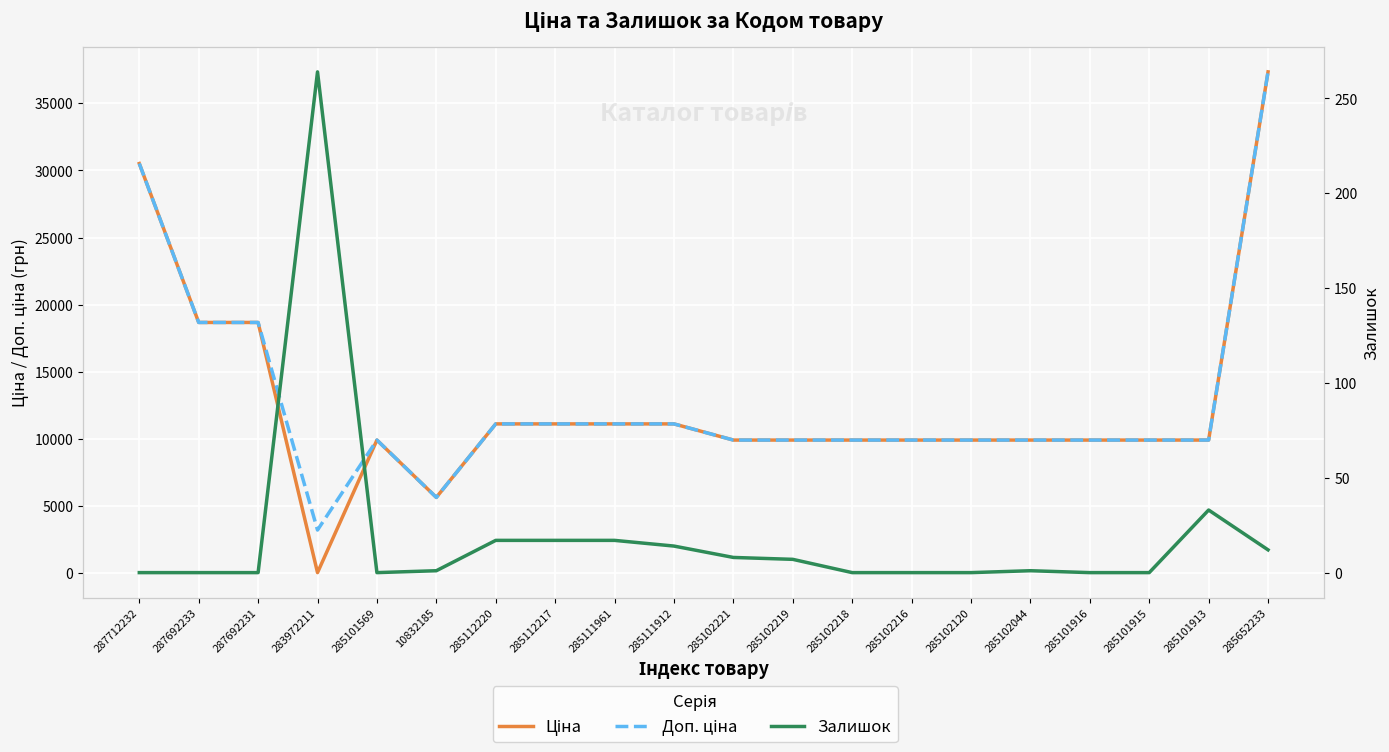

What is the difference between the highest and lowest values at 287692233?

18671.5